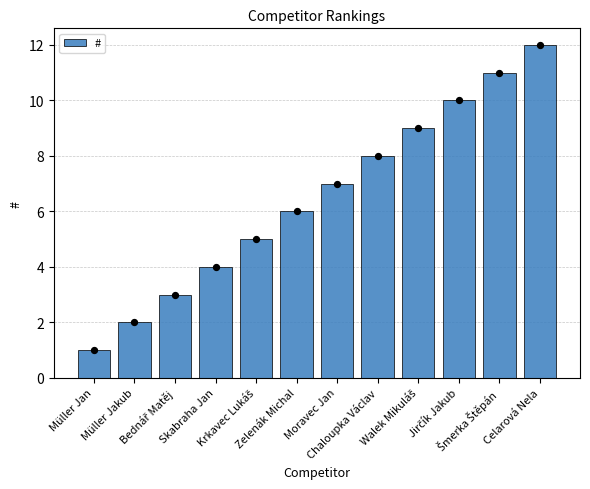

Approximately how many times larger is the value at Walek Mikuláš compared to Müller Jakub?

4.5